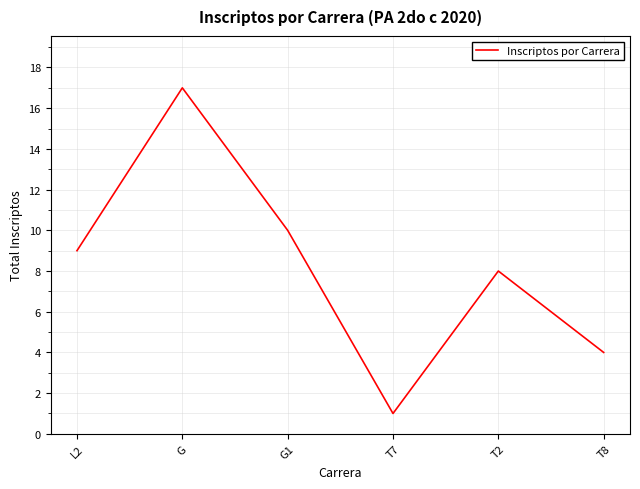

At which category does the data reach its first local peak?

G